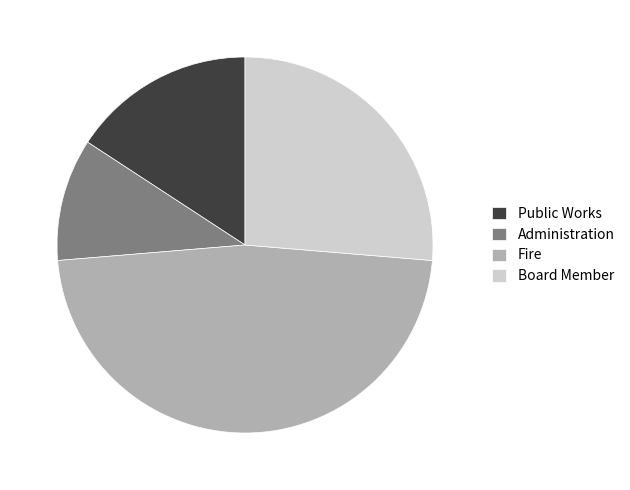

True or false: Fire accounts for 34% of the total.

False